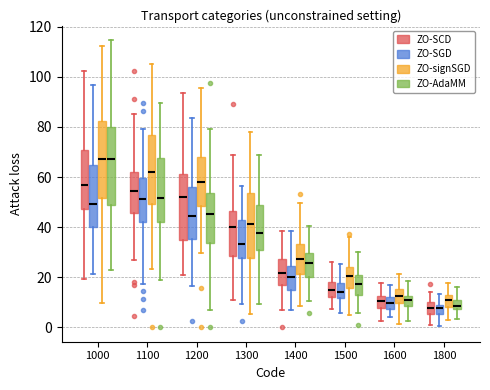

Reading left to right, read every box against the y-axis: the position of its median line, the range the box covers, and the ends of its whiskers. The values are not printed on the chart, so give them approximately, as read against the axis.

1000 (ZO-SCD): median 58, box 48 to 70, whiskers 20 to 102
1000 (ZO-SGD): median 50, box 40 to 64, whiskers 22 to 96
1000 (ZO-signSGD): median 68, box 52 to 82, whiskers 10 to 112
1000 (ZO-AdaMM): median 68, box 48 to 80, whiskers 24 to 114
1100 (ZO-SCD): median 54, box 46 to 62, whiskers 26 to 86
1100 (ZO-SGD): median 52, box 42 to 60, whiskers 18 to 80
1100 (ZO-signSGD): median 62, box 50 to 76, whiskers 24 to 104
1100 (ZO-AdaMM): median 52, box 42 to 68, whiskers 18 to 90
1200 (ZO-SCD): median 52, box 34 to 62, whiskers 20 to 94
1200 (ZO-SGD): median 44, box 36 to 56, whiskers 16 to 84
1200 (ZO-signSGD): median 58, box 48 to 68, whiskers 30 to 96
1200 (ZO-AdaMM): median 46, box 34 to 54, whiskers 6 to 80
1300 (ZO-SCD): median 40, box 28 to 46, whiskers 12 to 68
1300 (ZO-SGD): median 34, box 28 to 42, whiskers 10 to 56
1300 (ZO-signSGD): median 42, box 28 to 54, whiskers 6 to 78
1300 (ZO-AdaMM): median 38, box 30 to 48, whiskers 10 to 68
1400 (ZO-SCD): median 22, box 16 to 28, whiskers 6 to 38
1400 (ZO-SGD): median 20, box 14 to 24, whiskers 8 to 38
1400 (ZO-signSGD): median 28, box 22 to 34, whiskers 8 to 50
1400 (ZO-AdaMM): median 26, box 20 to 30, whiskers 10 to 40
1500 (ZO-SCD): median 14, box 12 to 18, whiskers 8 to 26
1500 (ZO-SGD): median 14, box 12 to 18, whiskers 6 to 26
1500 (ZO-signSGD): median 20, box 16 to 24, whiskers 4 to 36
1500 (ZO-AdaMM): median 18, box 14 to 22, whiskers 6 to 30
1600 (ZO-SCD): median 10, box 8 to 12, whiskers 2 to 18
1600 (ZO-SGD): median 10, box 8 to 12, whiskers 4 to 16
1600 (ZO-signSGD): median 12, box 10 to 16, whiskers 2 to 22
1600 (ZO-AdaMM): median 10, box 8 to 12, whiskers 2 to 18
1800 (ZO-SCD): median 8, box 6 to 10, whiskers 2 to 14
1800 (ZO-SGD): median 8 (inside the box), box 6 to 8, whiskers 0 to 14
1800 (ZO-signSGD): median 12, box 8 to 14, whiskers 4 to 18
1800 (ZO-AdaMM): median 8 (inside the box), box 8 to 12, whiskers 4 to 16